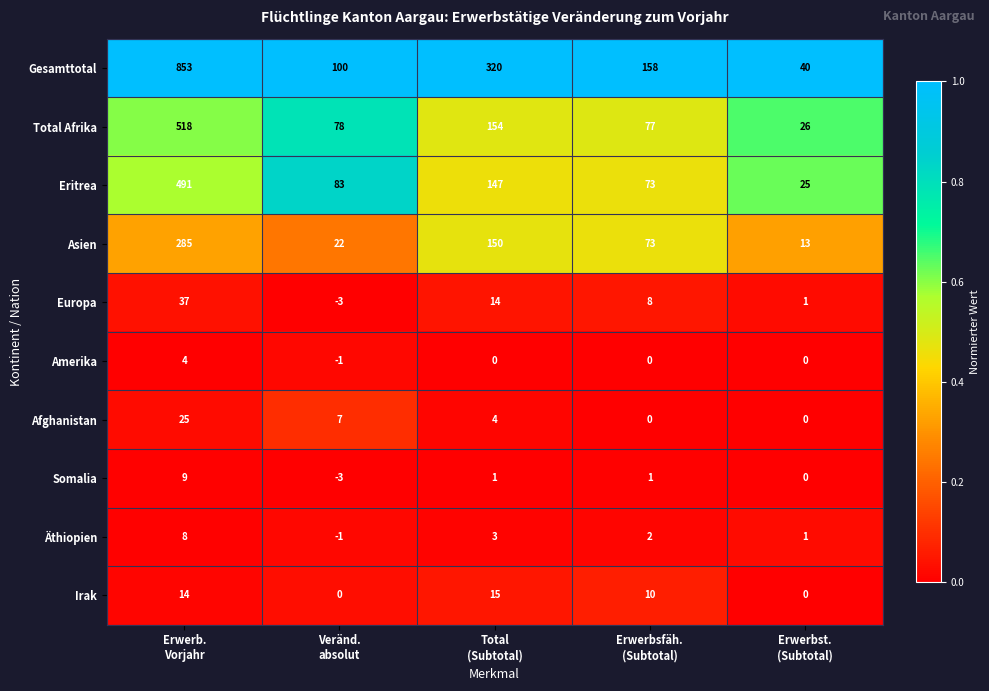

Which series has the largest total across all categories?

Gesamttotal